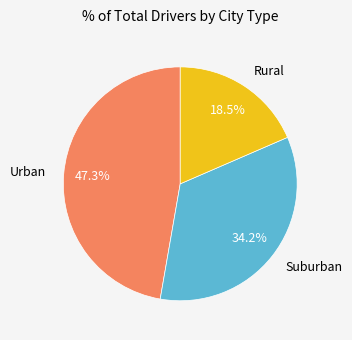

Which has a higher value, Urban or Rural?

Urban